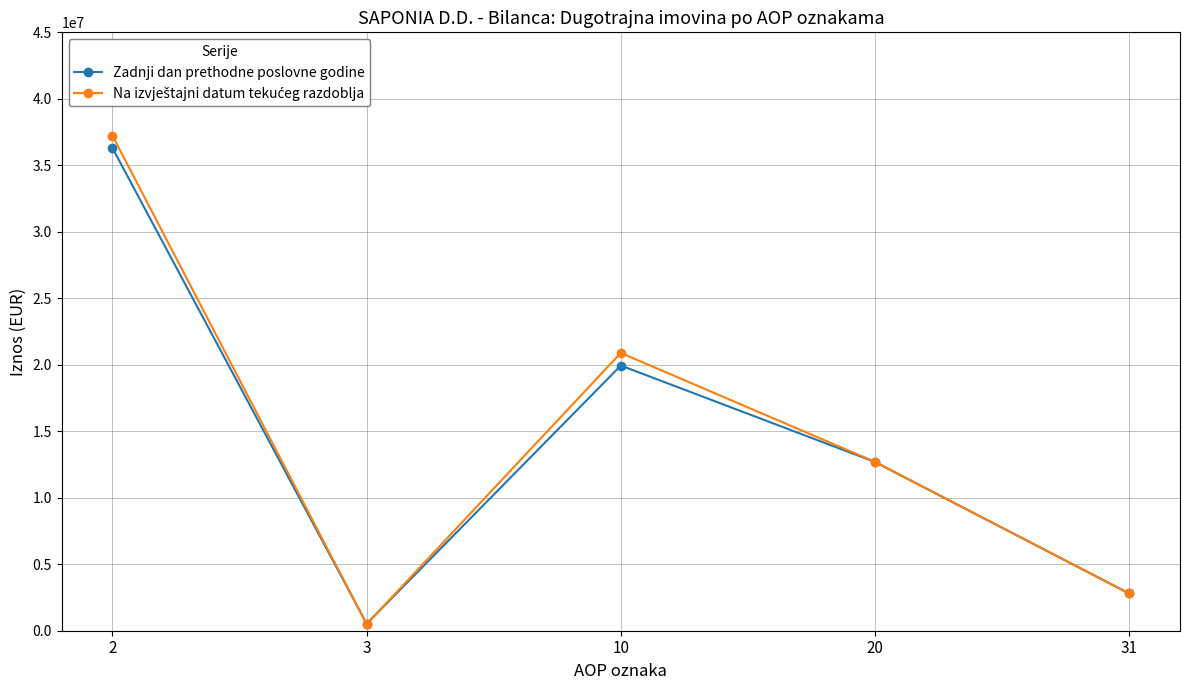

At which category is the sum across all series the highest?

2